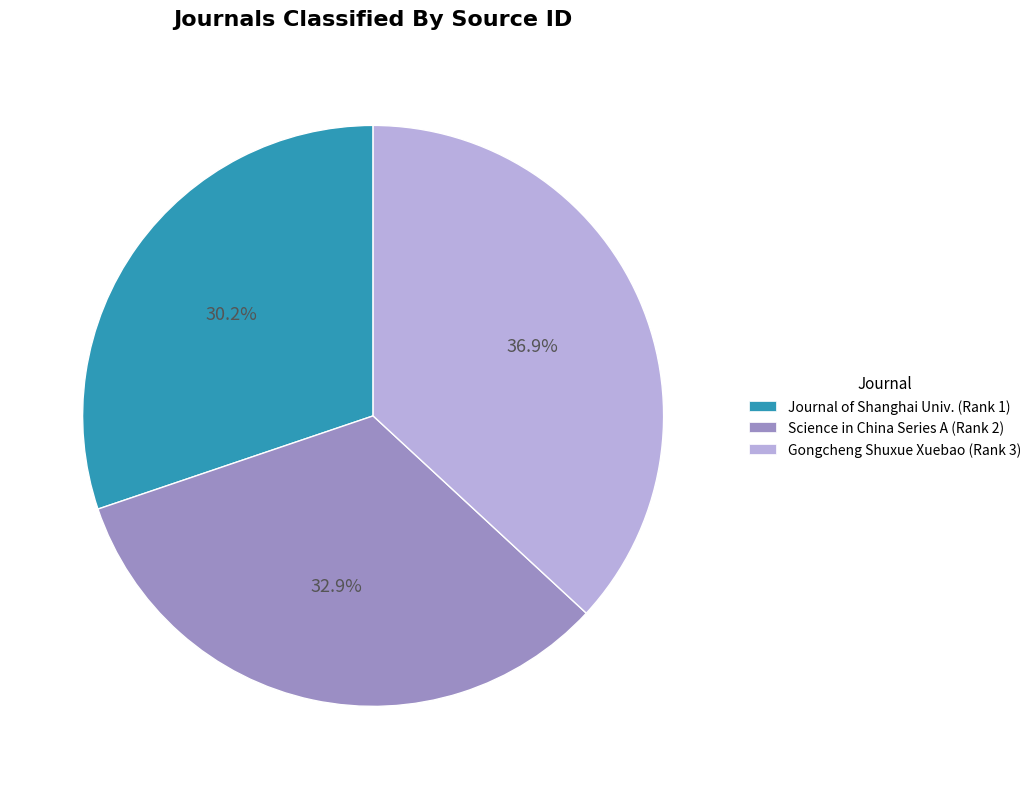

Is there a majority slice in this chart?

No